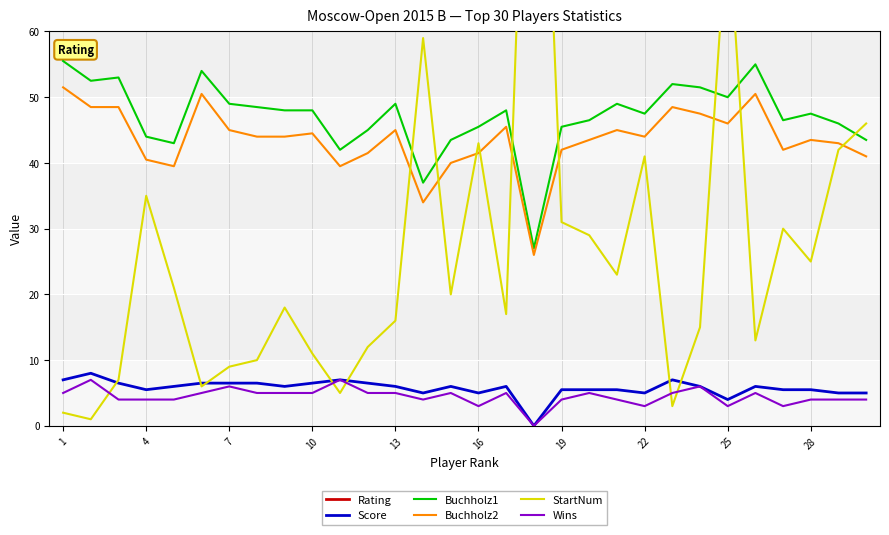

Reading left to right, list all the values displayed in this chart.

Rating: 2451.0	2429.0	2415.0	2405.0	2402.0	2375.0	2370.0	2355.0	2344.0	2334.0	2324.0	2320.0	2310.0	2304.0	2283.0	2277.0	2273.0	2269.0	2262.0	2257.0	2244.0	2235.0	2220.0	2220.0	2218.0	2216.0	2215.0	2210.0	2208.0	2206.0
Score: 7.0	8.0	6.5	5.5	6.0	6.5	6.5	6.5	6.0	6.5	7.0	6.5	6.0	5.0	6.0	5.0	6.0	0.0	5.5	5.5	5.5	5.0	7.0	6.0	4.0	6.0	5.5	5.5	5.0	5.0
Buchholz1: 55.5	52.5	53.0	44.0	43.0	54.0	49.0	48.5	48.0	48.0	42.0	45.0	49.0	37.0	43.5	45.5	48.0	27.0	45.5	46.5	49.0	47.5	52.0	51.5	50.0	55.0	46.5	47.5	46.0	43.5
Buchholz2: 51.5	48.5	48.5	40.5	39.5	50.5	45.0	44.0	44.0	44.5	39.5	41.5	45.0	34.0	40.0	41.5	45.5	26.0	42.0	43.5	45.0	44.0	48.5	47.5	46.0	50.5	42.0	43.5	43.0	41.0
StartNum: 2.0	1.0	7.0	35.0	21.0	6.0	9.0	10.0	18.0	11.0	5.0	12.0	16.0	59.0	20.0	43.0	17.0	134.0	31.0	29.0	23.0	41.0	3.0	15.0	78.0	13.0	30.0	25.0	42.0	46.0
Wins: 5.0	7.0	4.0	4.0	4.0	5.0	6.0	5.0	5.0	5.0	7.0	5.0	5.0	4.0	5.0	3.0	5.0	0.0	4.0	5.0	4.0	3.0	5.0	6.0	3.0	5.0	3.0	4.0	4.0	4.0